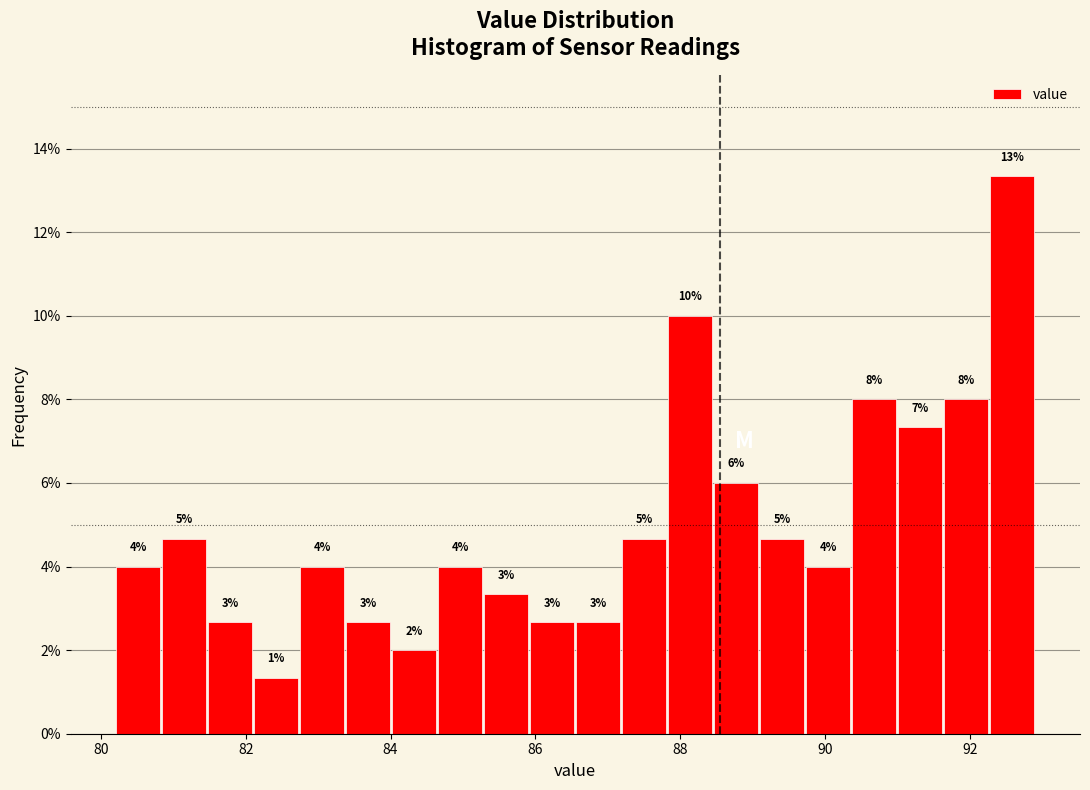

Read against the x-axis, roughly where is the centre of the tallest bar?

92.6